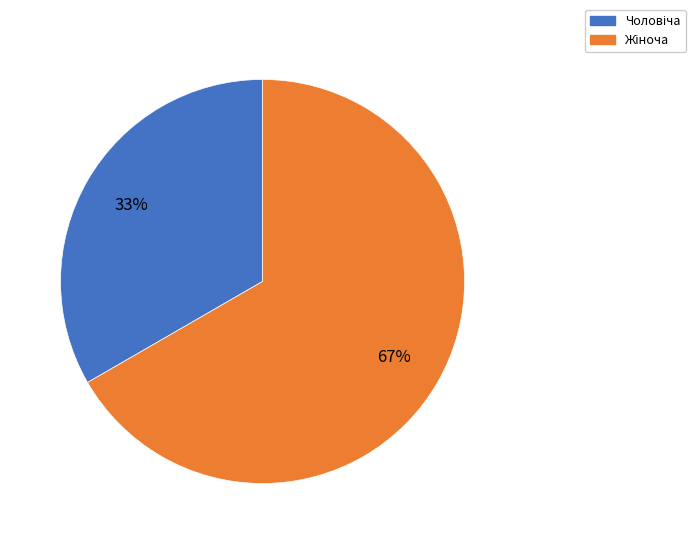

Does any single category account for the majority?

Yes